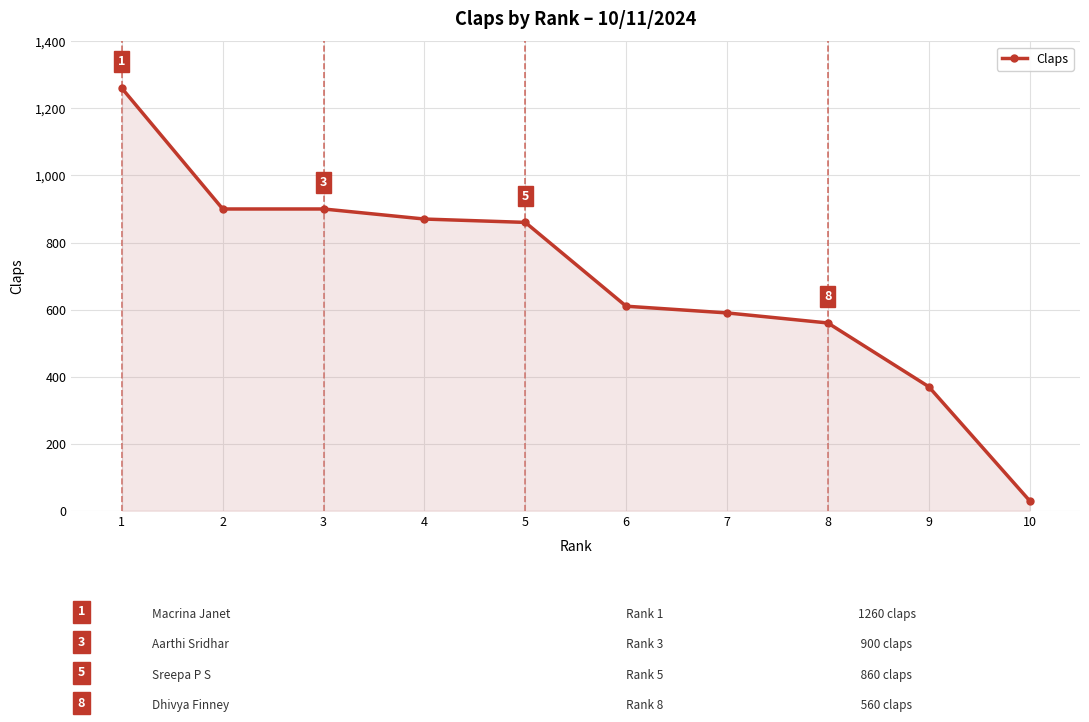

What is the change in value from 3 to 9?

-530